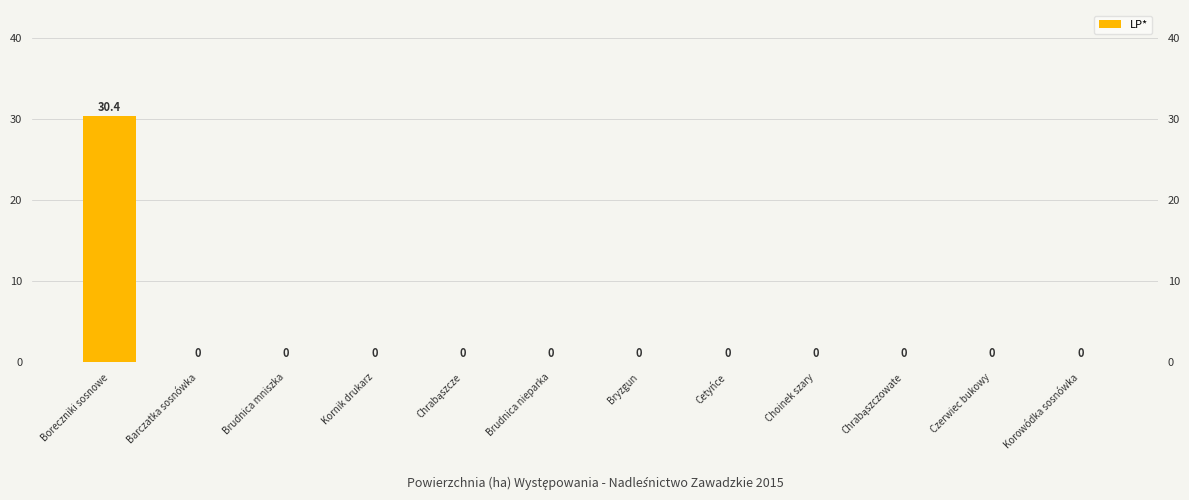

What position from the right is Boreczniki sosnowe?

12